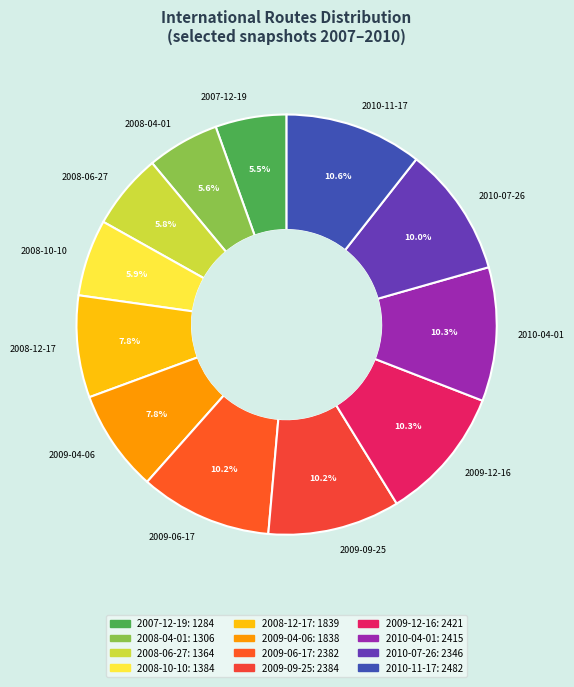

Do 2009-12-16 and 2010-11-17 together represent more than half of the pie?

No